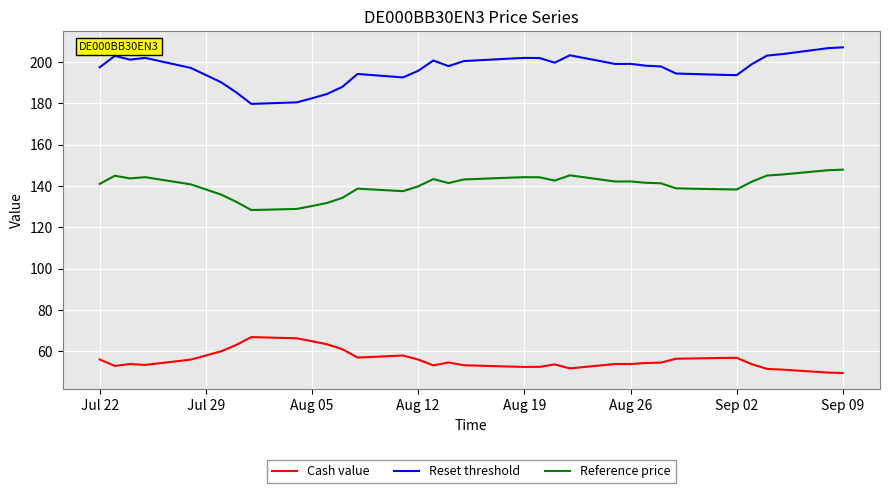

Does the chart display data point markers on the line(s)?

No